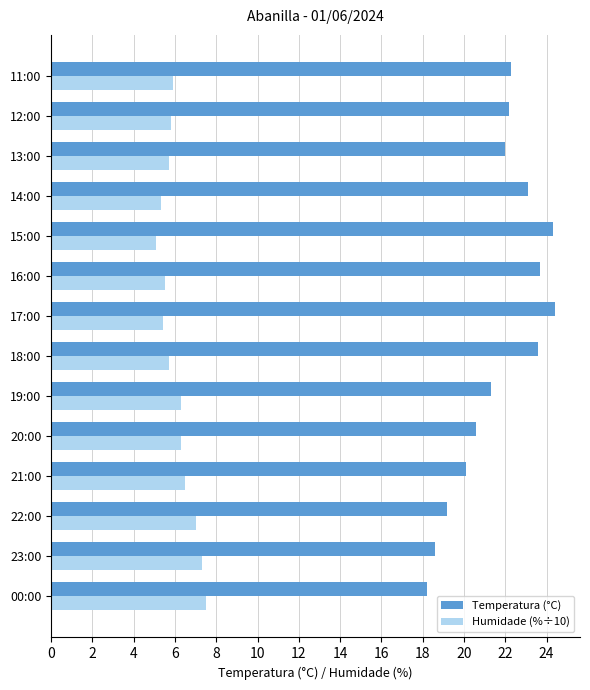

What is the average value of the Temperatura (°C) series?

21.7